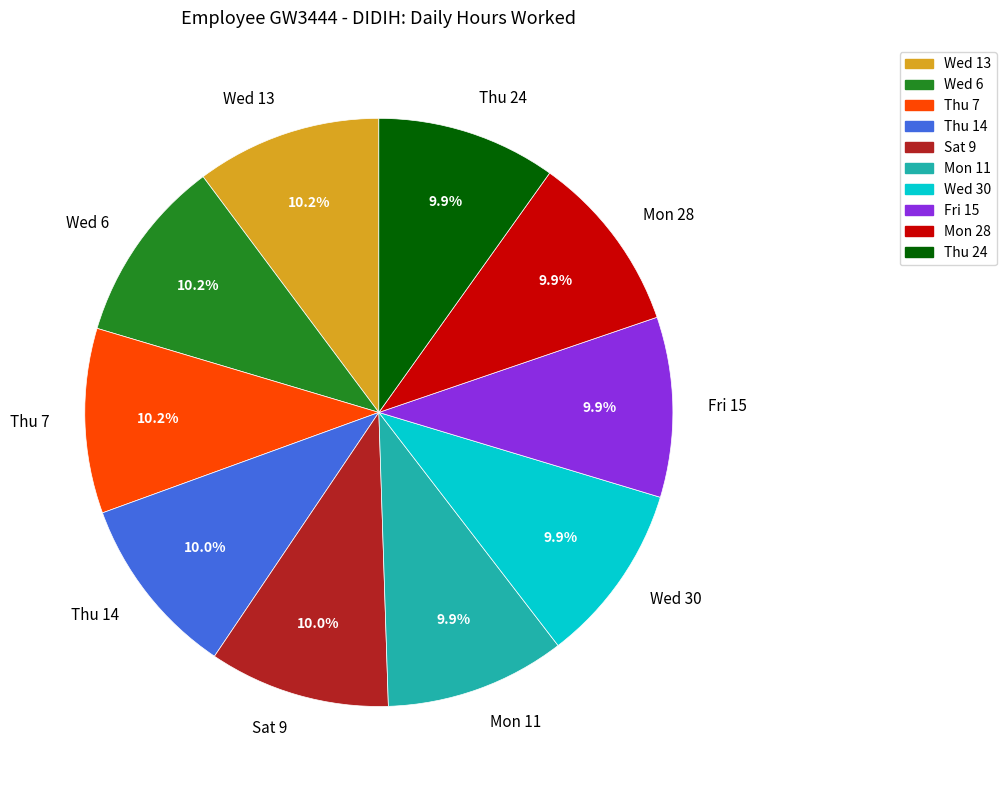

To the nearest percent, what is the combined percentage of Thu 14 and Fri 15?

20%